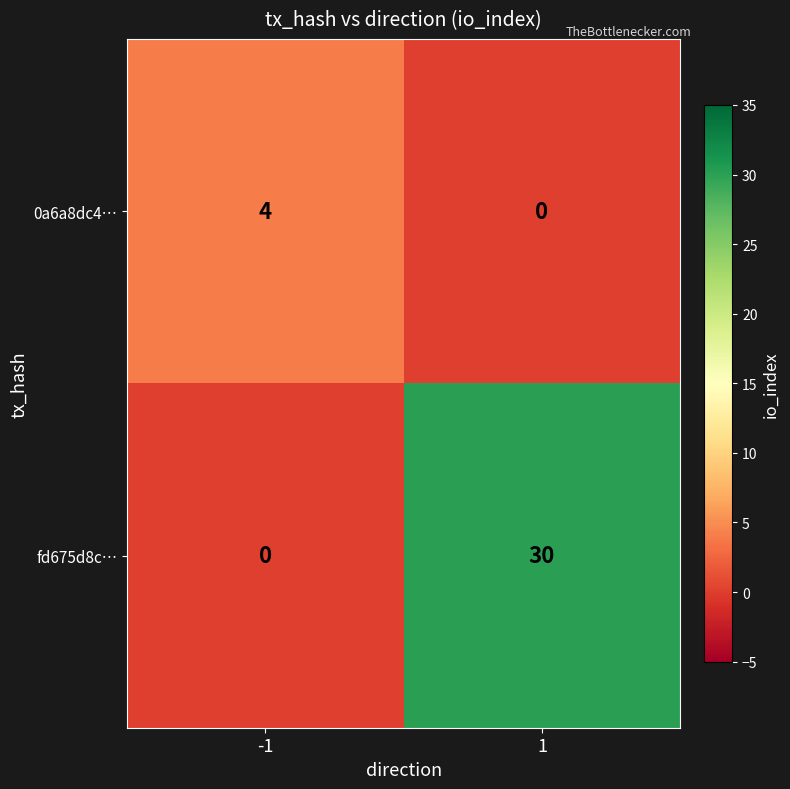

List the series in order of their overall mean, lowest first.

0a6a8dc4…, fd675d8c…